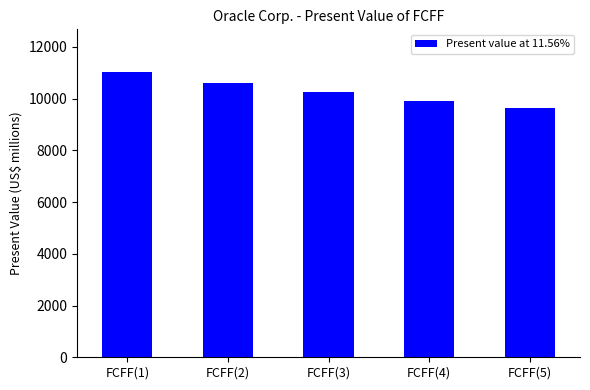

What is the minimum value shown in the chart?

9646